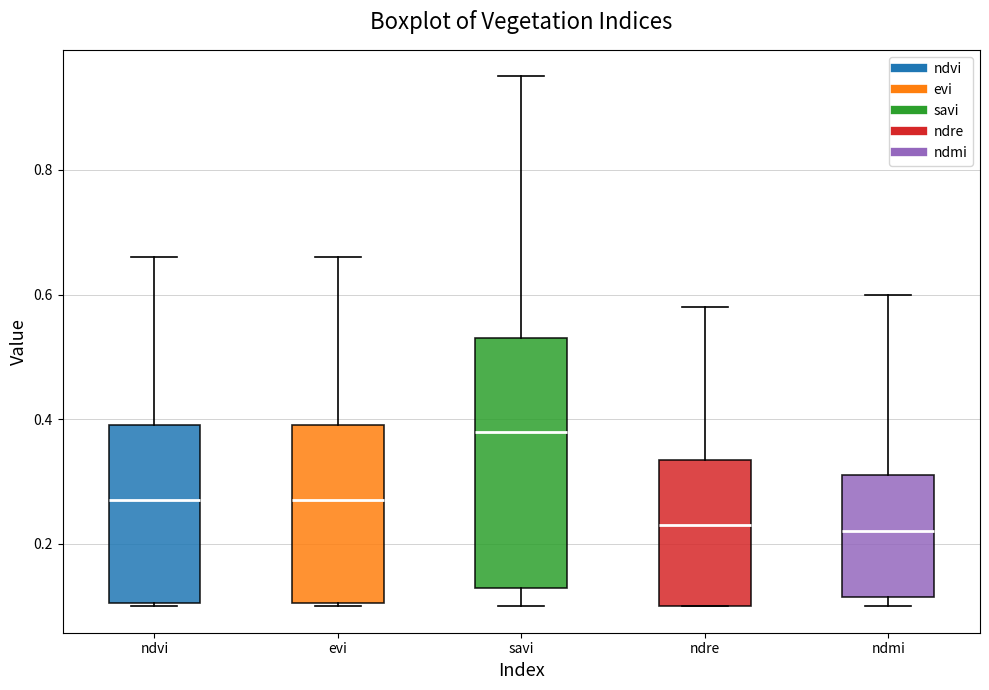

Reading left to right, transcribe this box plot: for each box, give where its median line is, the range the box spans, and where its two whiskers end, as read against the y-axis. The values are not printed on the chart, so give them approximately, as read against the axis.

ndvi: median 0.28, box 0.10 to 0.40, whiskers 0.10 to 0.66
evi: median 0.28, box 0.10 to 0.40, whiskers 0.10 to 0.66
savi: median 0.38, box 0.14 to 0.54, whiskers 0.10 to 0.96
ndre: median 0.24, box 0.10 to 0.34, whiskers 0.10 to 0.58
ndmi: median 0.22, box 0.12 to 0.32, whiskers 0.10 to 0.60